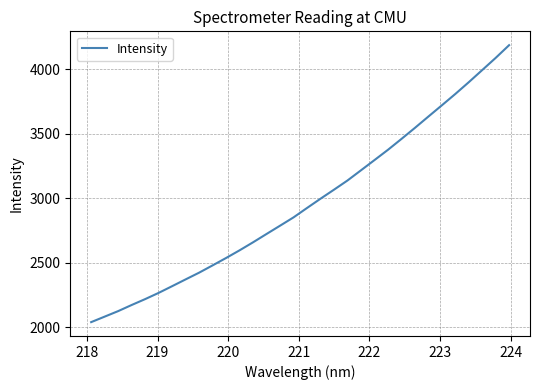

What is the smallest value displayed?

2040.1